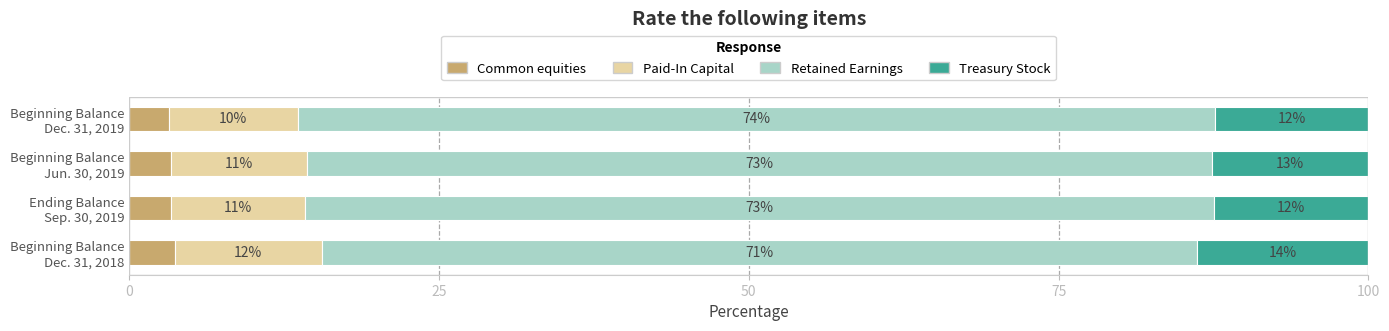

What are all the series names shown in the legend?

Common equities, Paid-In Capital, Retained Earnings, Treasury Stock